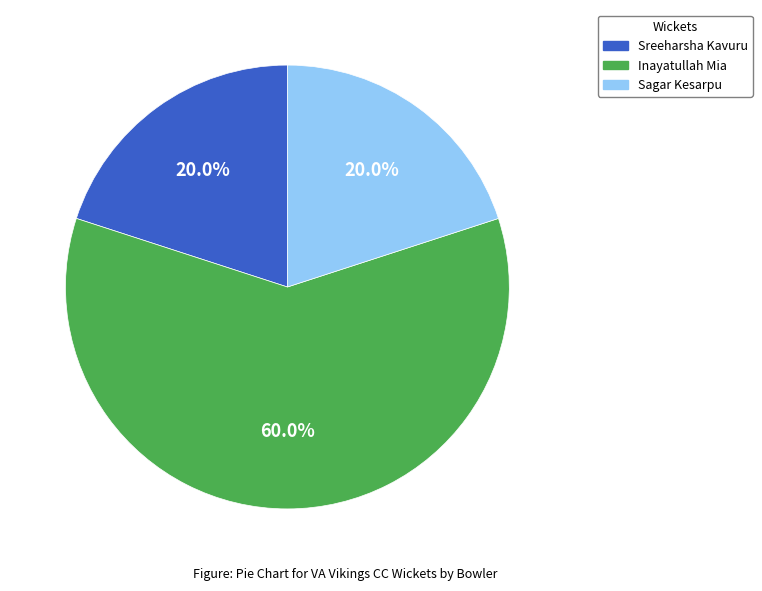

Is there a majority slice in this chart?

Yes